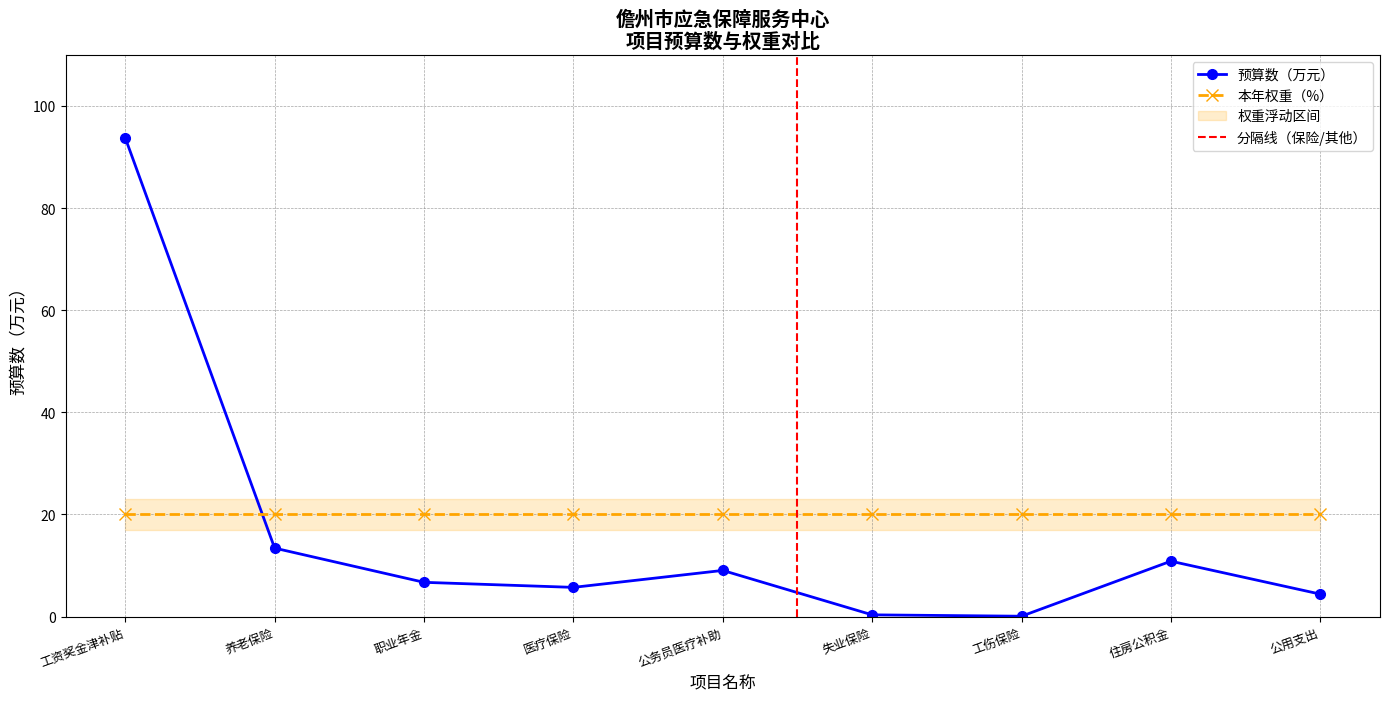

What is the difference between the second highest and minimum values?

13.3